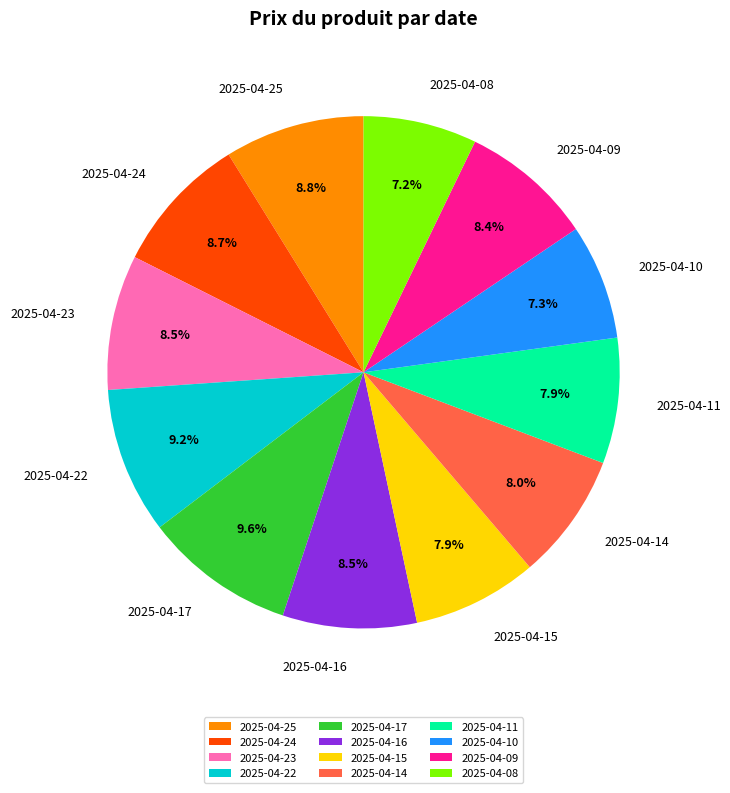

To the nearest percent, what portion does 2025-04-14 represent?

8%